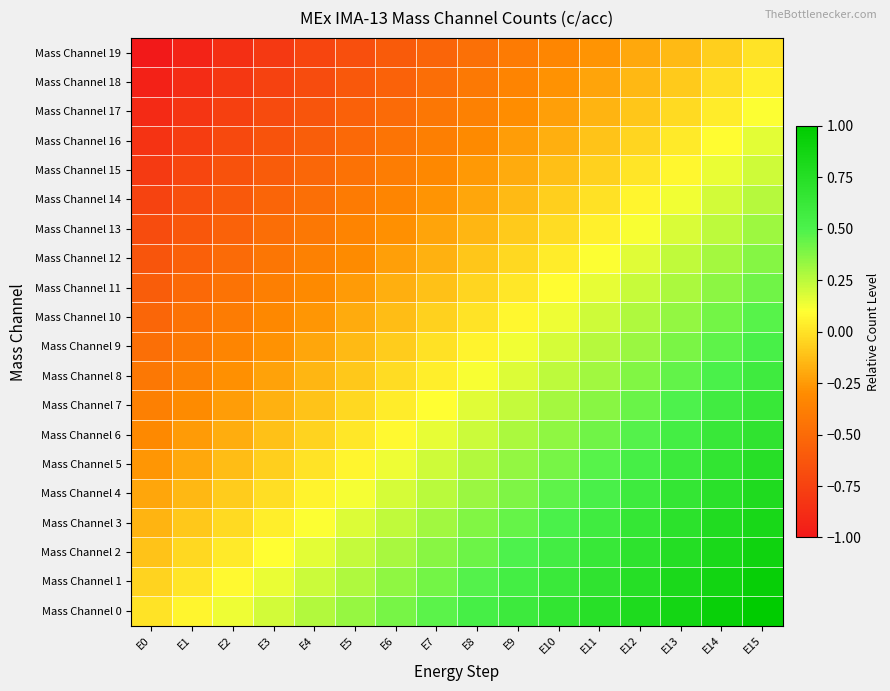

At E4, list the series in order from smallest to largest.

Mass Channel 19, Mass Channel 18, Mass Channel 17, Mass Channel 16, Mass Channel 15, Mass Channel 14, Mass Channel 13, Mass Channel 12, Mass Channel 11, Mass Channel 10, Mass Channel 9, Mass Channel 8, Mass Channel 7, Mass Channel 6, Mass Channel 5, Mass Channel 4, Mass Channel 3, Mass Channel 2, Mass Channel 1, Mass Channel 0